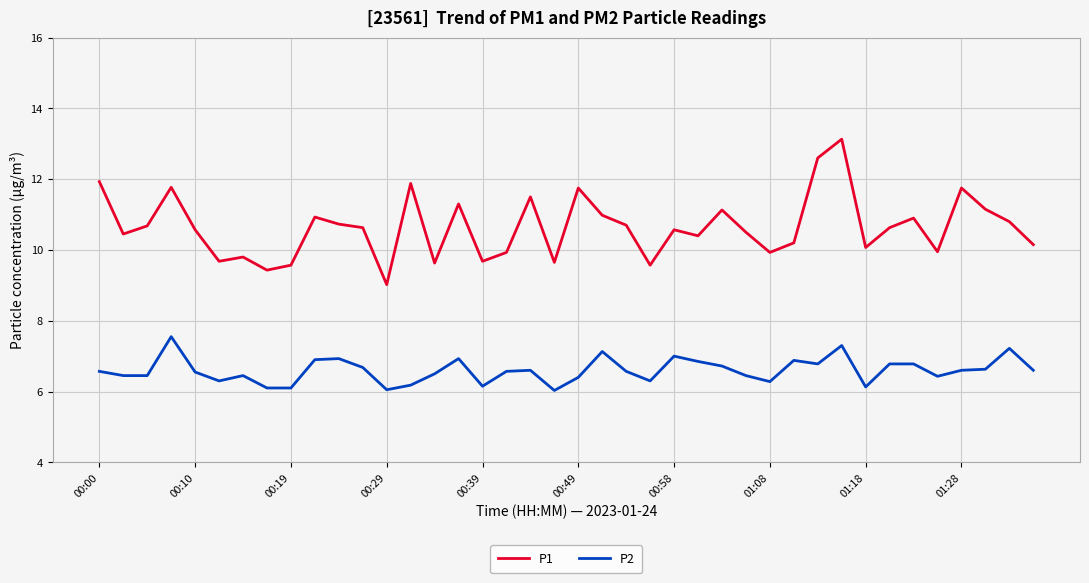

What is the difference between the maximum and second lowest values in the P2 series?

1.5